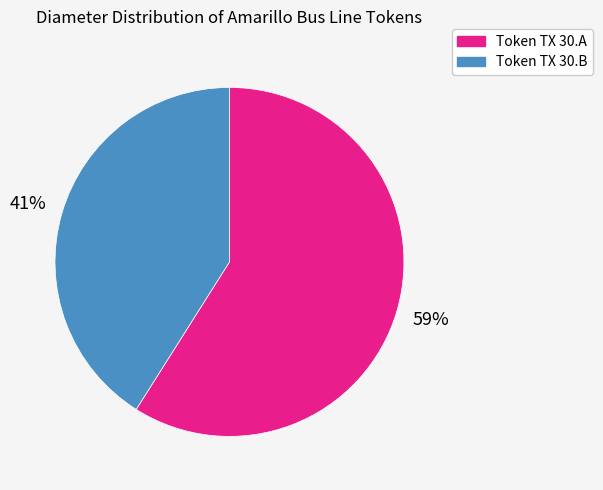

To the nearest percent, what portion does Token TX 30.A represent?

59%